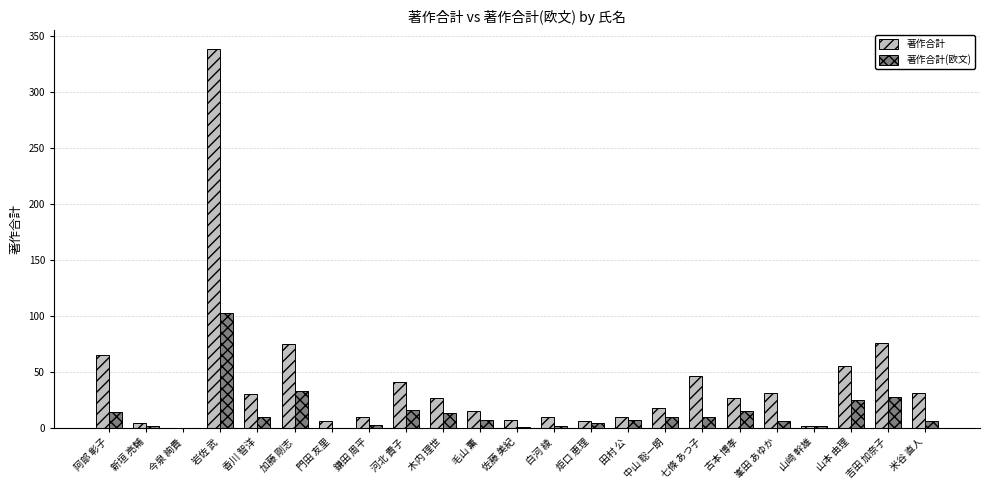

What value does the 著作合計 series have at 河北 貴子, to the nearest 10?

40